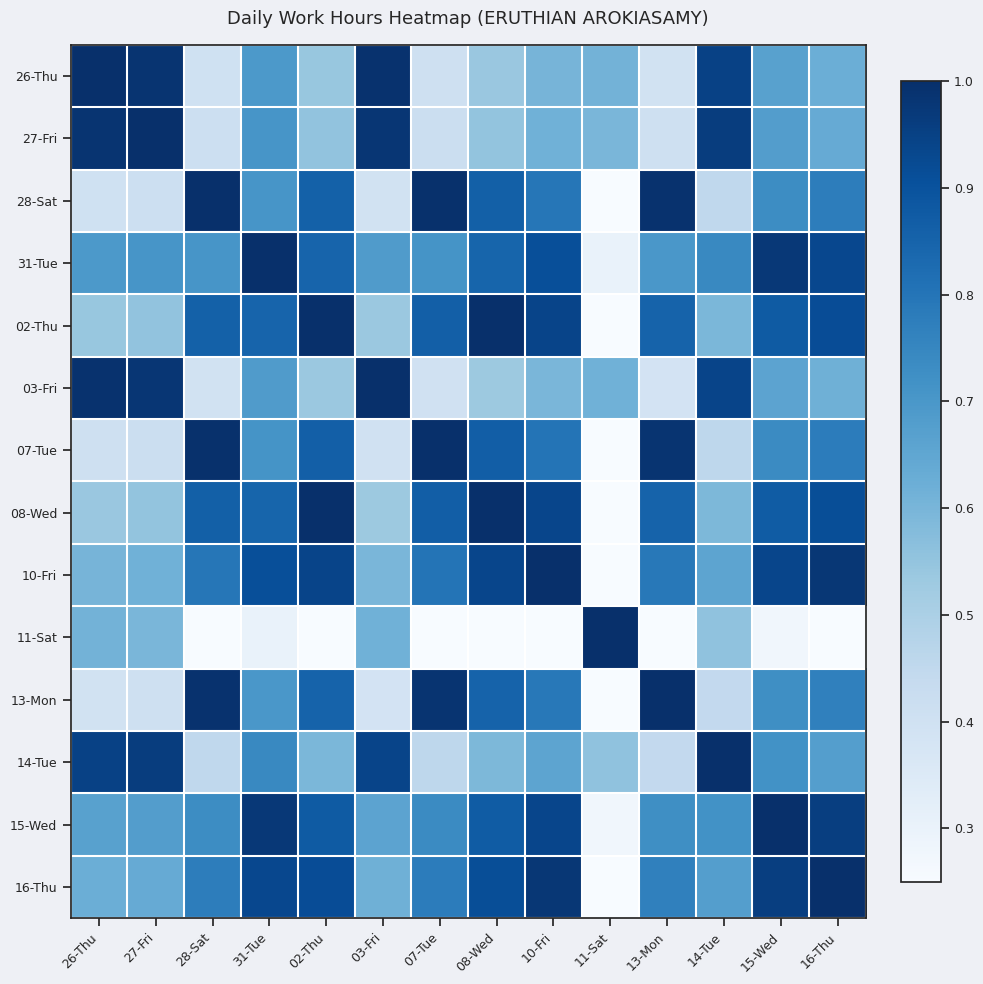

Reading right to left, extract all data points from this chart.

26-Thu: 16-Thu=0.6	15-Wed=0.7	14-Tue=0.9	13-Mon=0.4	11-Sat=0.6	10-Fri=0.6	08-Wed=0.5	07-Tue=0.4	03-Fri=1.0	02-Thu=0.5	31-Tue=0.7	28-Sat=0.4	27-Fri=1.0	26-Thu=1.0
27-Fri: 16-Thu=0.6	15-Wed=0.7	14-Tue=1.0	13-Mon=0.4	11-Sat=0.6	10-Fri=0.6	08-Wed=0.6	07-Tue=0.4	03-Fri=1.0	02-Thu=0.6	31-Tue=0.7	28-Sat=0.4	27-Fri=1.0	26-Thu=1.0
28-Sat: 16-Thu=0.8	15-Wed=0.7	14-Tue=0.5	13-Mon=1.0	11-Sat=0.0	10-Fri=0.8	08-Wed=0.9	07-Tue=1.0	03-Fri=0.4	02-Thu=0.9	31-Tue=0.7	28-Sat=1.0	27-Fri=0.4	26-Thu=0.4
31-Tue: 16-Thu=0.9	15-Wed=1.0	14-Tue=0.7	13-Mon=0.7	11-Sat=0.3	10-Fri=0.9	08-Wed=0.8	07-Tue=0.7	03-Fri=0.7	02-Thu=0.8	31-Tue=1.0	28-Sat=0.7	27-Fri=0.7	26-Thu=0.7
02-Thu: 16-Thu=0.9	15-Wed=0.9	14-Tue=0.6	13-Mon=0.9	11-Sat=0.1	10-Fri=0.9	08-Wed=1.0	07-Tue=0.9	03-Fri=0.5	02-Thu=1.0	31-Tue=0.8	28-Sat=0.9	27-Fri=0.6	26-Thu=0.5
03-Fri: 16-Thu=0.6	15-Wed=0.7	14-Tue=0.9	13-Mon=0.4	11-Sat=0.6	10-Fri=0.6	08-Wed=0.5	07-Tue=0.4	03-Fri=1.0	02-Thu=0.5	31-Tue=0.7	28-Sat=0.4	27-Fri=1.0	26-Thu=1.0
07-Tue: 16-Thu=0.8	15-Wed=0.7	14-Tue=0.5	13-Mon=1.0	11-Sat=0.0	10-Fri=0.8	08-Wed=0.9	07-Tue=1.0	03-Fri=0.4	02-Thu=0.9	31-Tue=0.7	28-Sat=1.0	27-Fri=0.4	26-Thu=0.4
08-Wed: 16-Thu=0.9	15-Wed=0.9	14-Tue=0.6	13-Mon=0.9	11-Sat=0.1	10-Fri=0.9	08-Wed=1.0	07-Tue=0.9	03-Fri=0.5	02-Thu=1.0	31-Tue=0.8	28-Sat=0.9	27-Fri=0.6	26-Thu=0.5
10-Fri: 16-Thu=1.0	15-Wed=0.9	14-Tue=0.7	13-Mon=0.8	11-Sat=0.2	10-Fri=1.0	08-Wed=0.9	07-Tue=0.8	03-Fri=0.6	02-Thu=0.9	31-Tue=0.9	28-Sat=0.8	27-Fri=0.6	26-Thu=0.6
11-Sat: 16-Thu=0.2	15-Wed=0.3	14-Tue=0.6	13-Mon=0.0	11-Sat=1.0	10-Fri=0.2	08-Wed=0.1	07-Tue=0.0	03-Fri=0.6	02-Thu=0.1	31-Tue=0.3	28-Sat=0.0	27-Fri=0.6	26-Thu=0.6
13-Mon: 16-Thu=0.8	15-Wed=0.7	14-Tue=0.4	13-Mon=1.0	11-Sat=0.0	10-Fri=0.8	08-Wed=0.9	07-Tue=1.0	03-Fri=0.4	02-Thu=0.9	31-Tue=0.7	28-Sat=1.0	27-Fri=0.4	26-Thu=0.4
14-Tue: 16-Thu=0.7	15-Wed=0.7	14-Tue=1.0	13-Mon=0.4	11-Sat=0.6	10-Fri=0.7	08-Wed=0.6	07-Tue=0.5	03-Fri=0.9	02-Thu=0.6	31-Tue=0.7	28-Sat=0.5	27-Fri=1.0	26-Thu=0.9
15-Wed: 16-Thu=1.0	15-Wed=1.0	14-Tue=0.7	13-Mon=0.7	11-Sat=0.3	10-Fri=0.9	08-Wed=0.9	07-Tue=0.7	03-Fri=0.7	02-Thu=0.9	31-Tue=1.0	28-Sat=0.7	27-Fri=0.7	26-Thu=0.7
16-Thu: 16-Thu=1.0	15-Wed=1.0	14-Tue=0.7	13-Mon=0.8	11-Sat=0.2	10-Fri=1.0	08-Wed=0.9	07-Tue=0.8	03-Fri=0.6	02-Thu=0.9	31-Tue=0.9	28-Sat=0.8	27-Fri=0.6	26-Thu=0.6